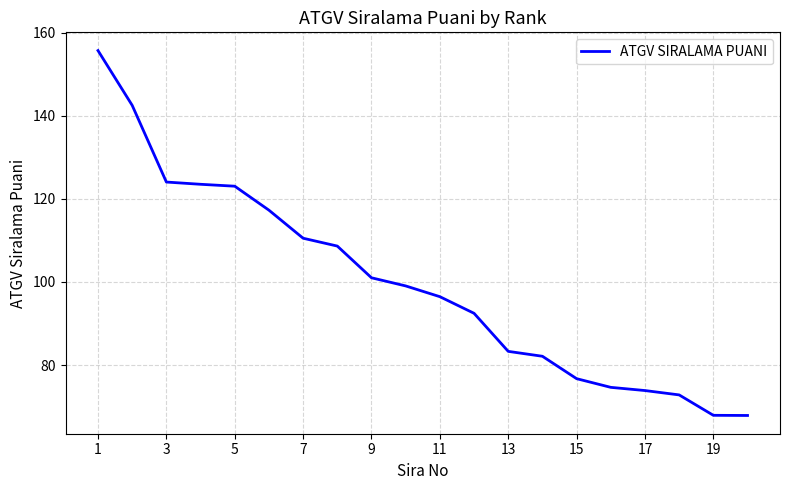

What is the difference between the maximum and minimum values?

87.8